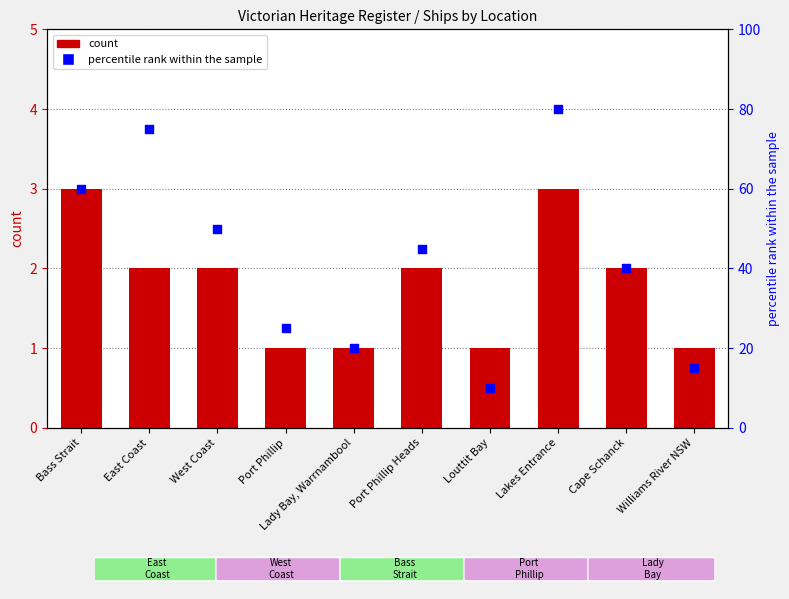

Which series has the largest Y range (max minus min)?

percentile rank within the sample